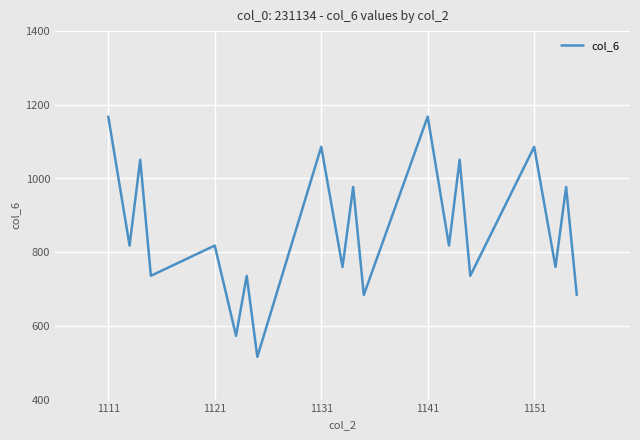

What is the difference between the maximum and minimum values?

652